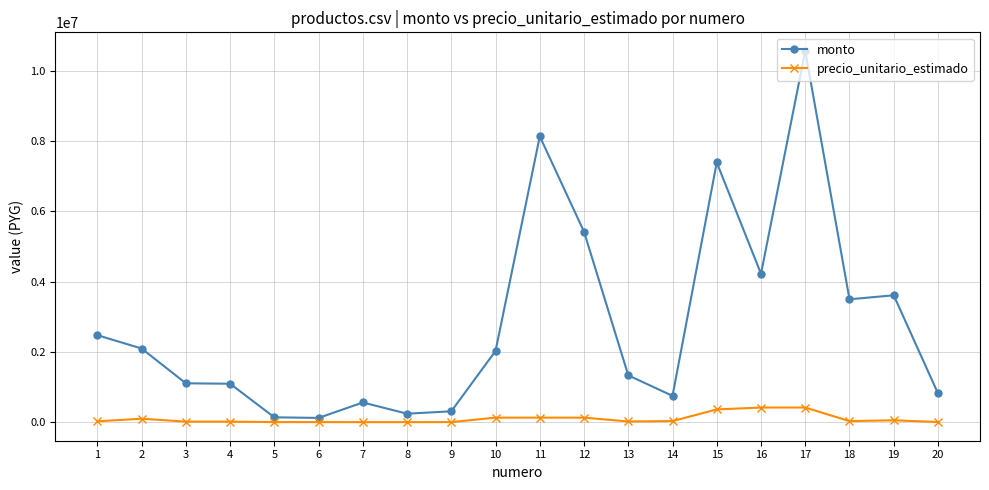

True or false: monto and precio_unitario_estimado intersect in this chart.

False